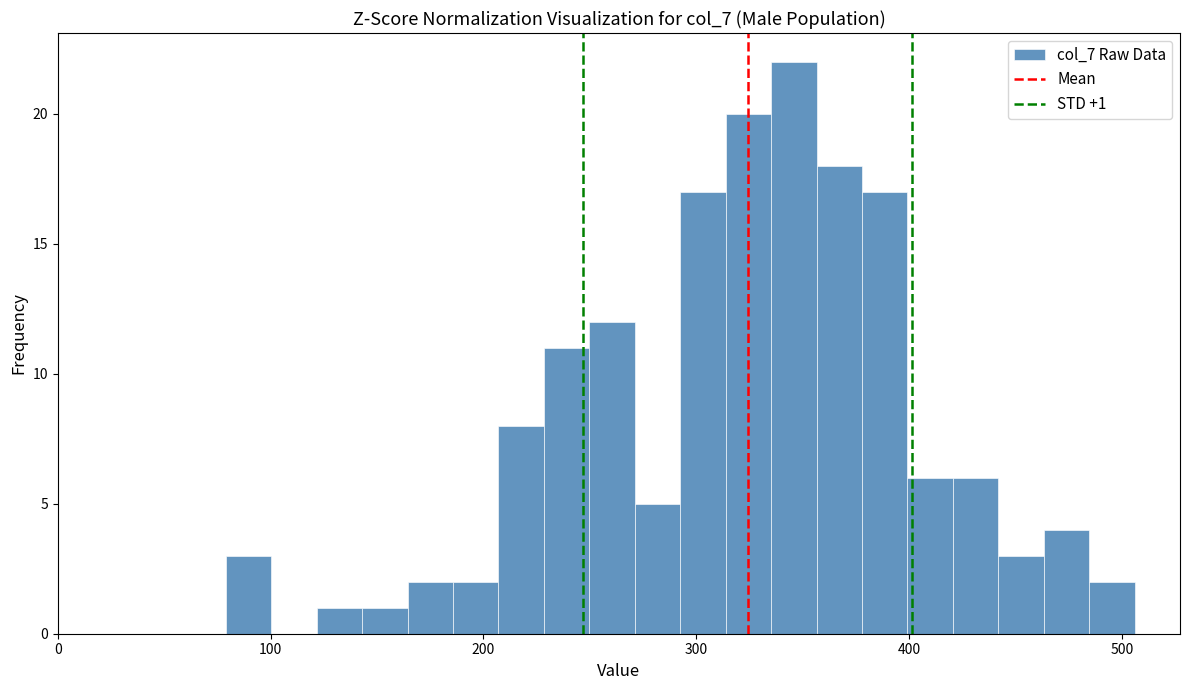

Read against the x-axis, roughly where is the centre of the tallest bar?

350